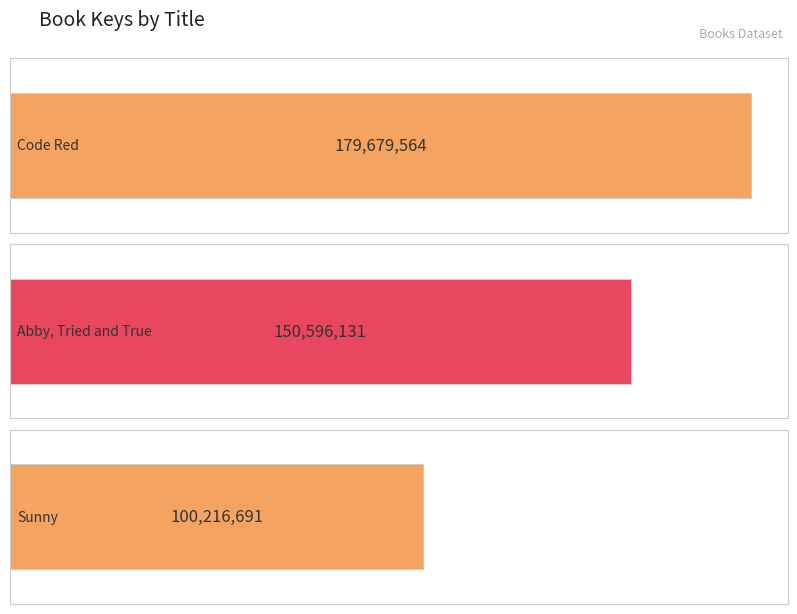

What is the difference between the second highest and minimum values?

50379440